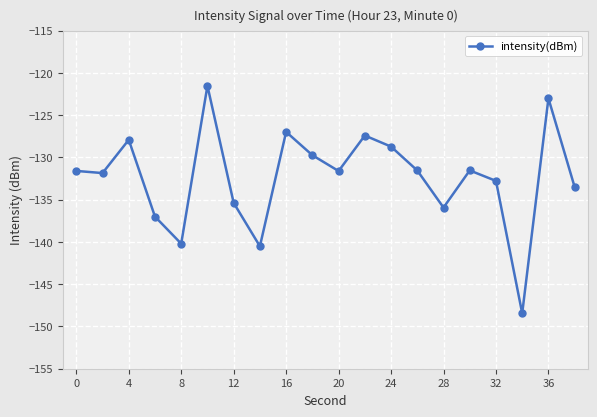

What is the value of the 18th point from the left?

-148.4